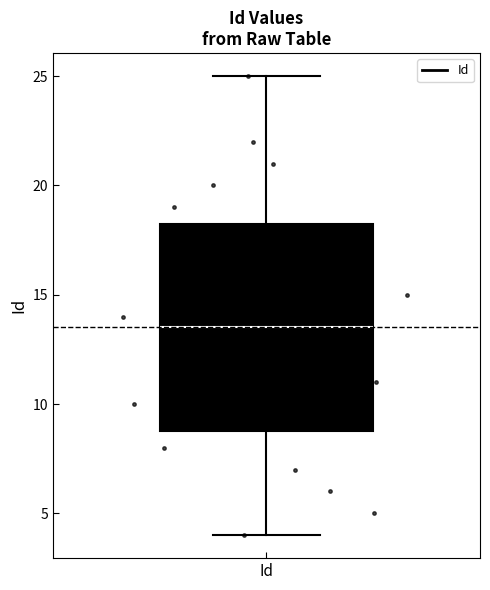

Where is the upper edge of the box for Id on the y-axis? The values are not printed on the chart, so give them approximately, as read against the axis.

18.5